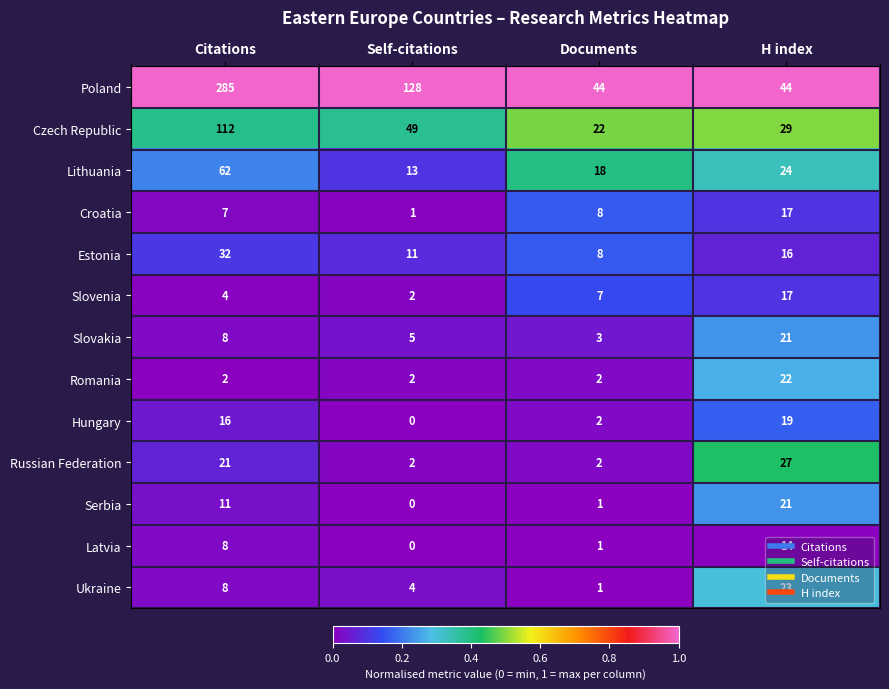

What is the difference between the Latvia values at Citations and Self-citations?

8